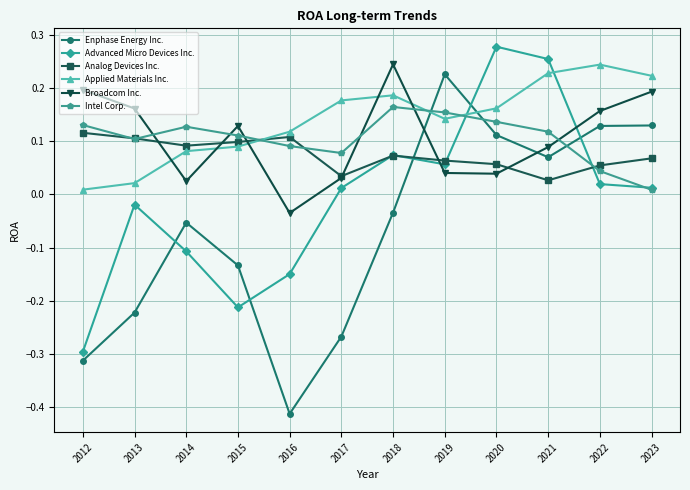

Which category has the highest value in the Broadcom Inc. series?

2018